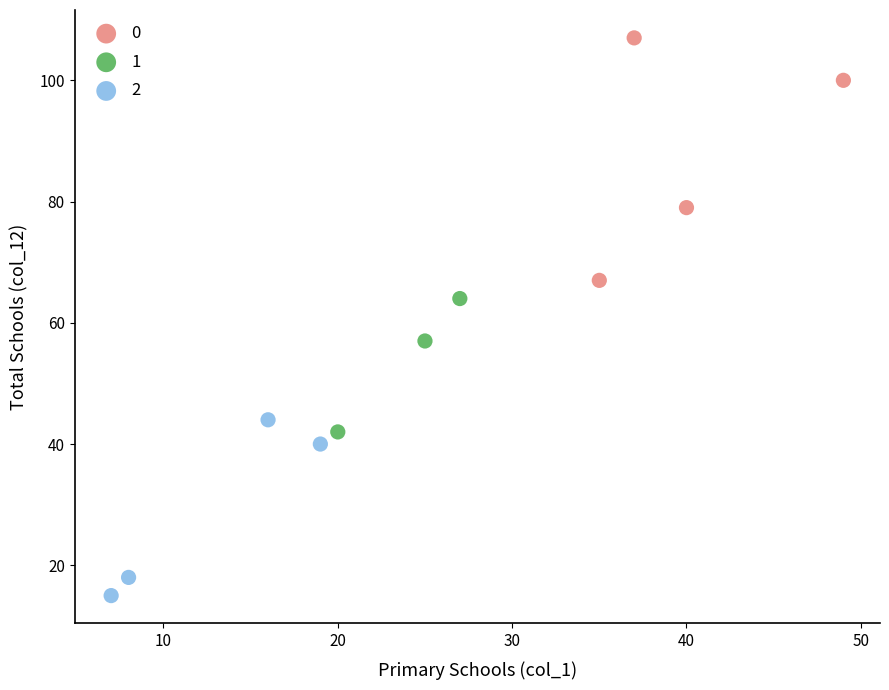

Which series has the widest spread of Y values?

0